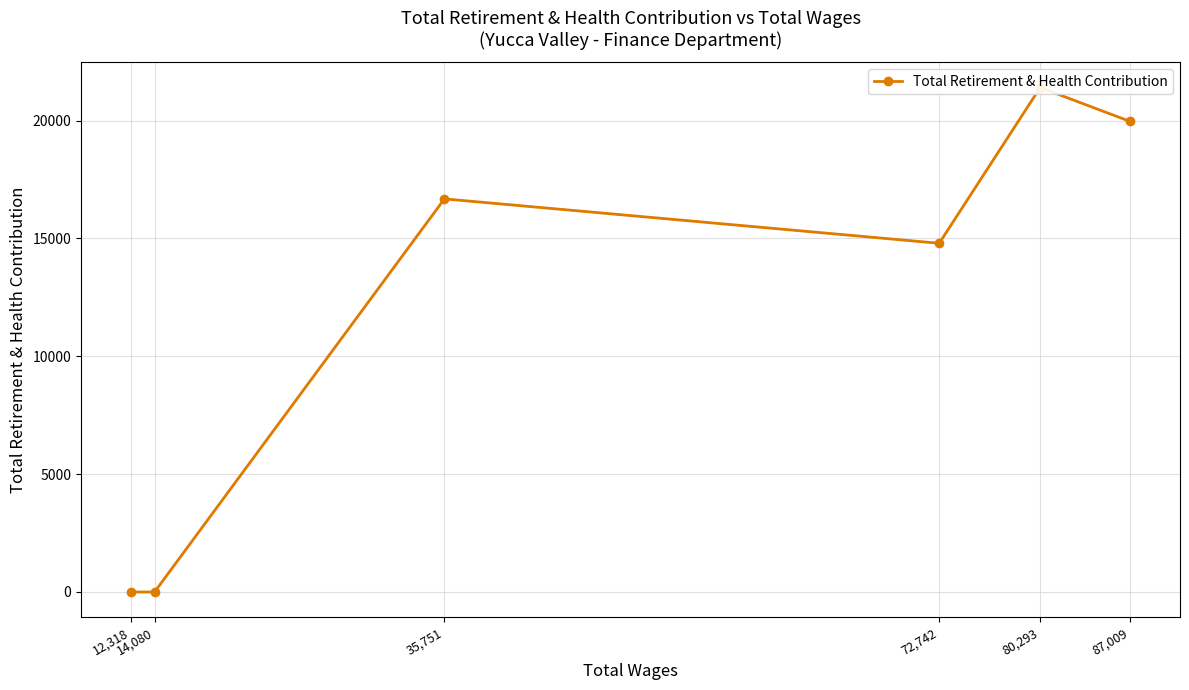

What is the sum of all values?

72843